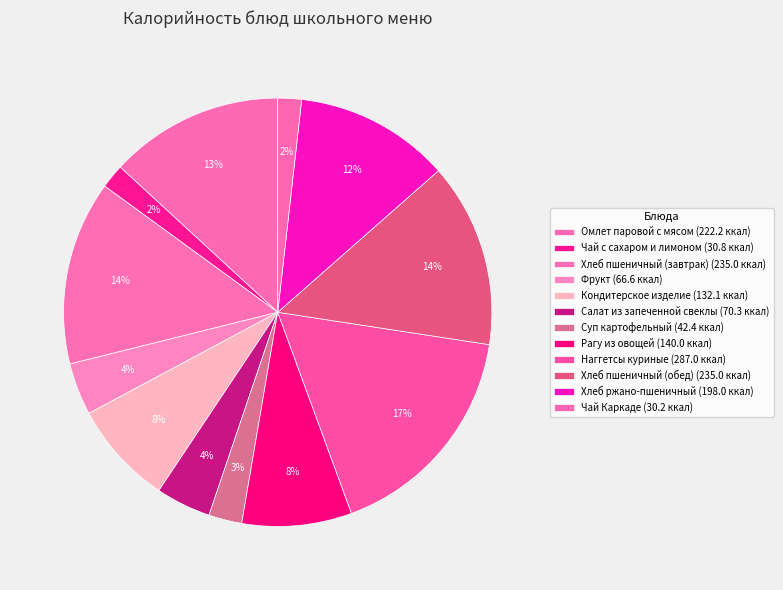

The Салат из запеченной свеклы slice represents 4% of the pie. True or false?

True